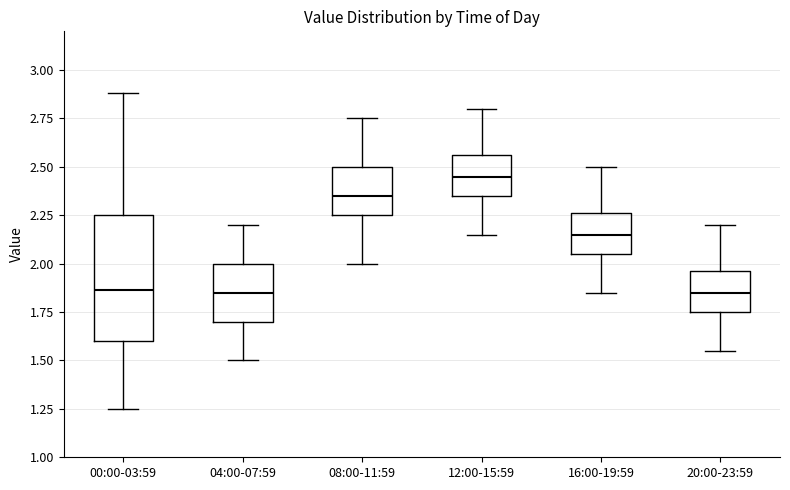

Comparing the boxes themselves (not the whiskers), which one is the tallest?

00:00-03:59